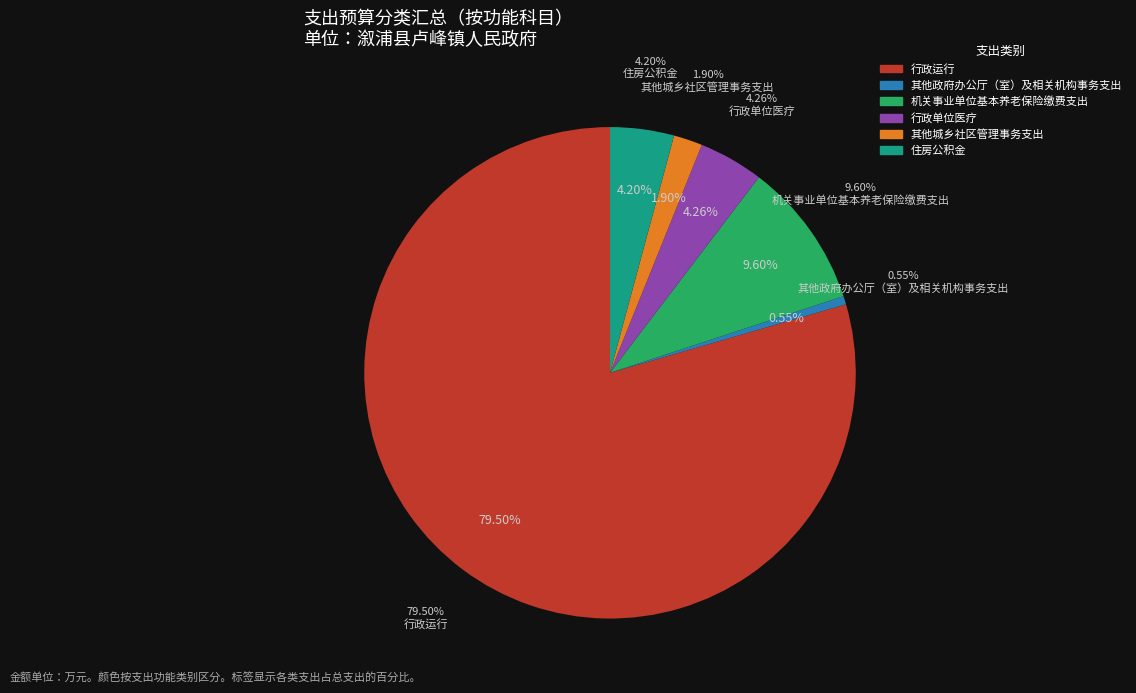

Which category has the biggest portion of the pie?

行政运行